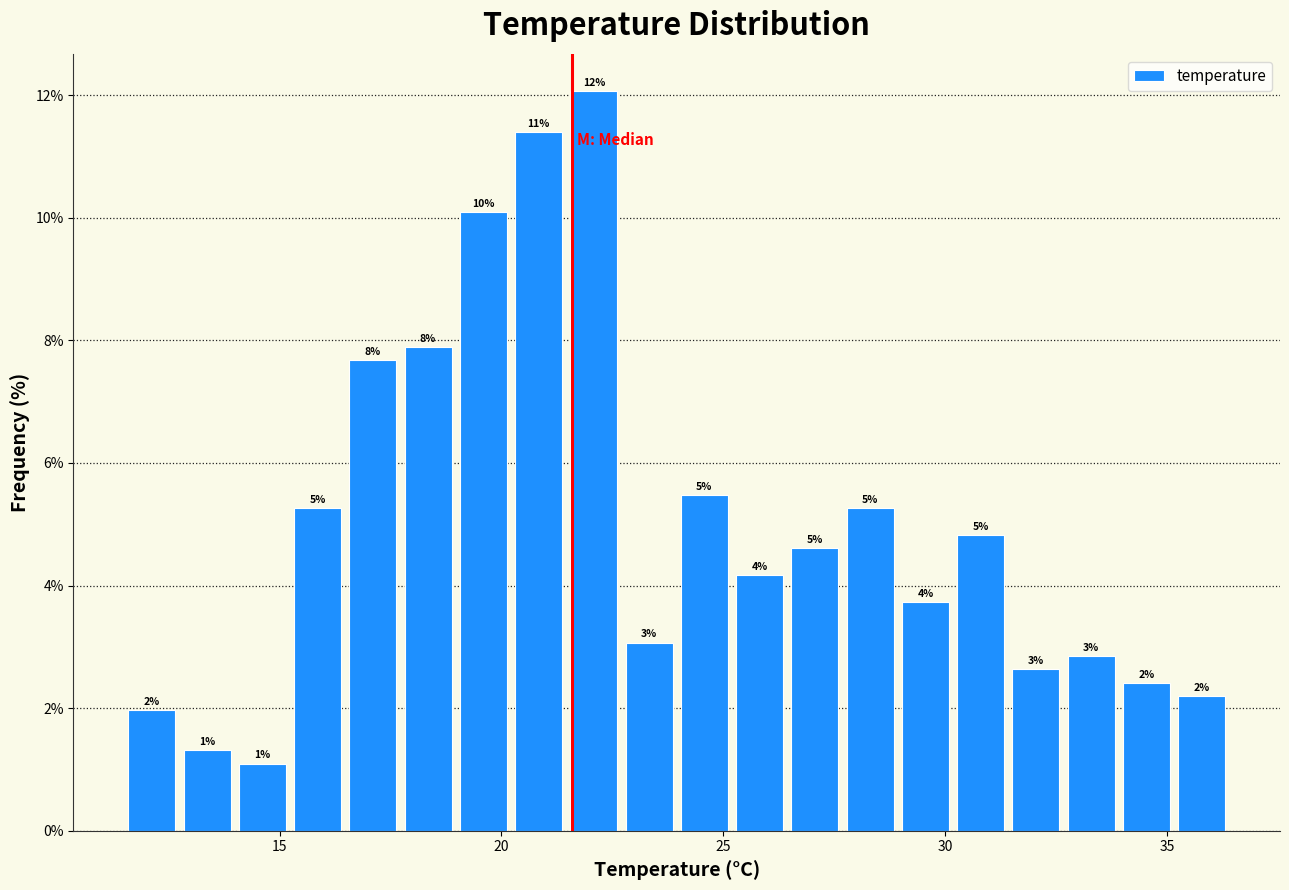

Read against the x-axis, roughly where is the centre of the tallest bar?

22.0